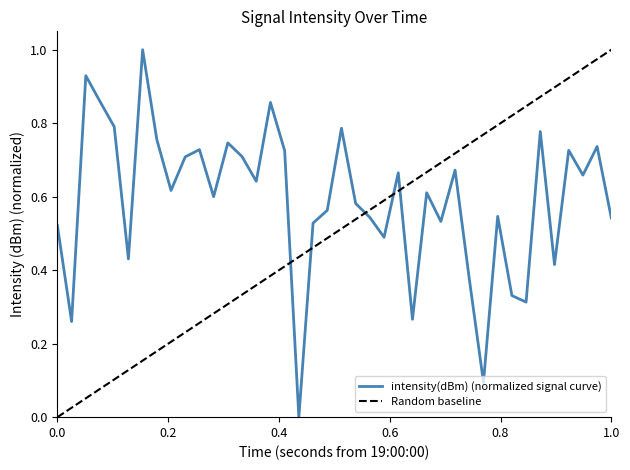

Is it true that the value at 1.0 is 0.5?

True